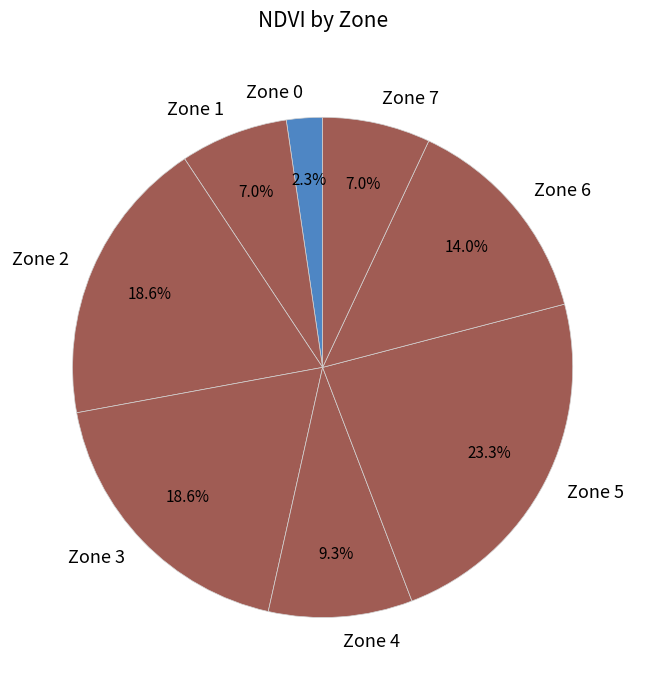

Is there a majority slice in this chart?

No